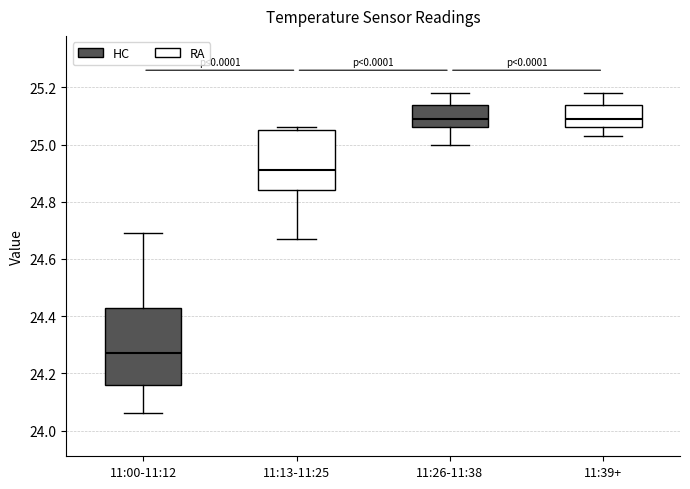

Which box has the lowest median line?

11:00-11:12